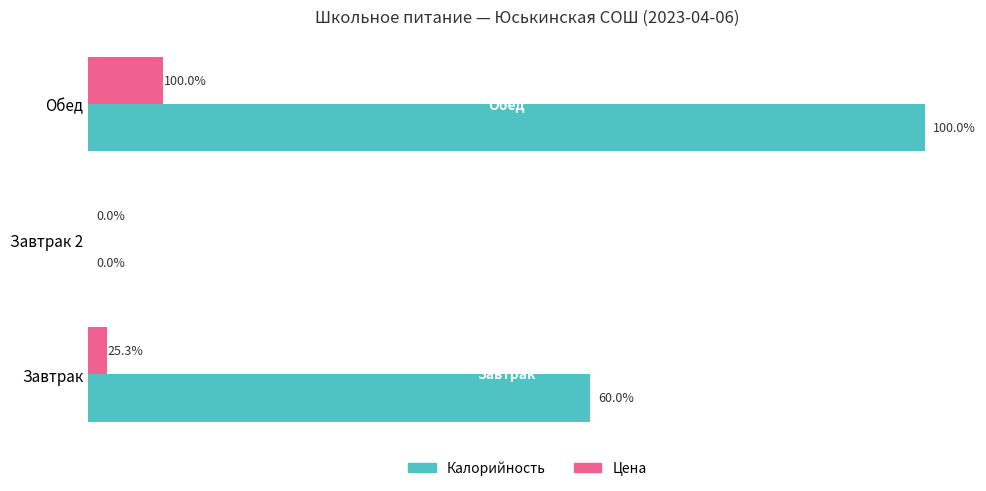

What are all the series names shown in the legend?

Калорийность, Цена